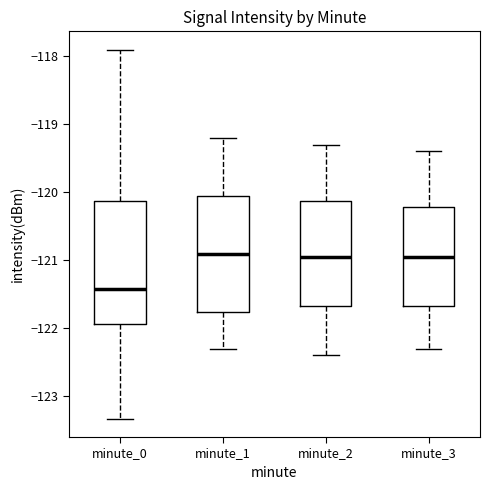

Reading left to right, read every box against the y-axis: the position of its median line, the range the box covers, and the ends of its whiskers. The values are not printed on the chart, so give them approximately, as read against the axis.

minute_0: median -121.4, box -121.9 to -120.1, whiskers -123.3 to -117.9
minute_1: median -120.9, box -121.8 to -120.1, whiskers -122.3 to -119.2
minute_2: median -120.9, box -121.7 to -120.1, whiskers -122.4 to -119.3
minute_3: median -120.9, box -121.7 to -120.2, whiskers -122.3 to -119.4